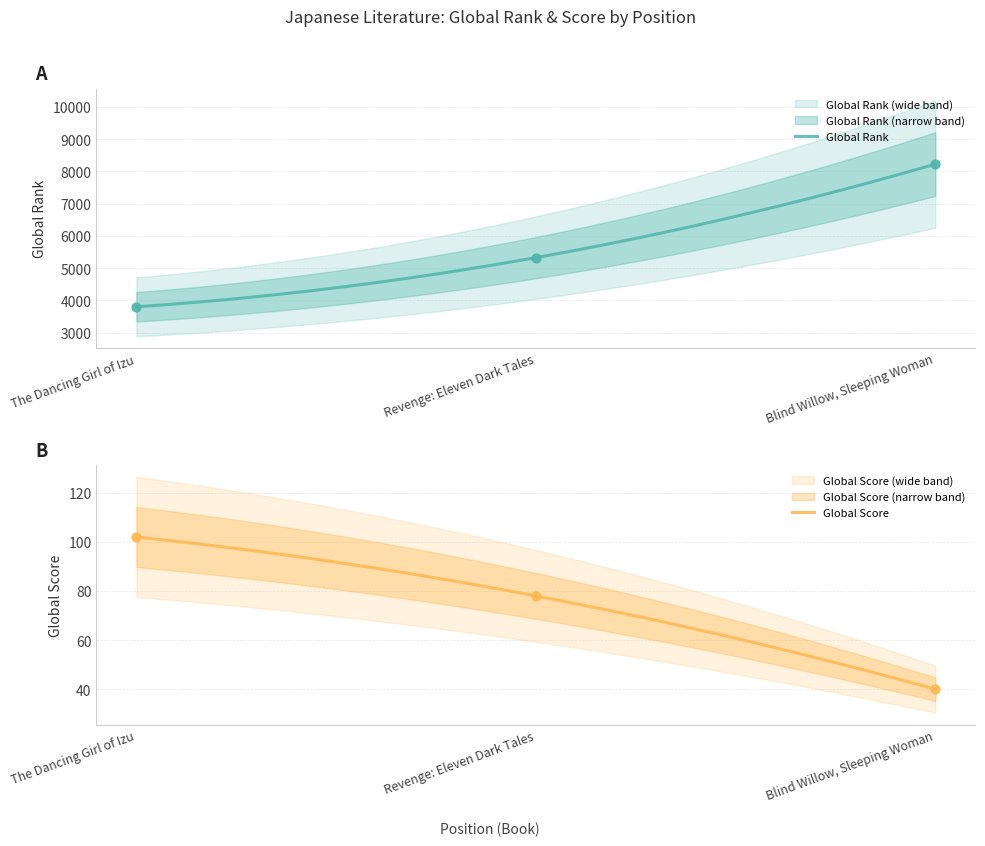

Which series has the largest total across all categories?

Global Rank